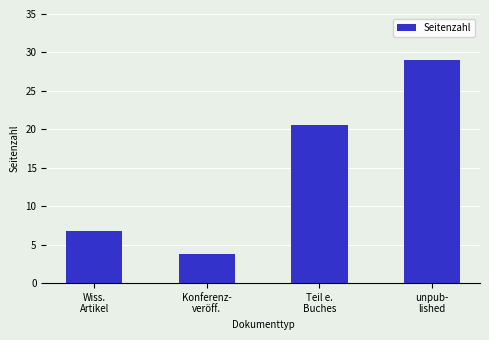

Where is the data nearest to the value 16?

Teil e.
Buches